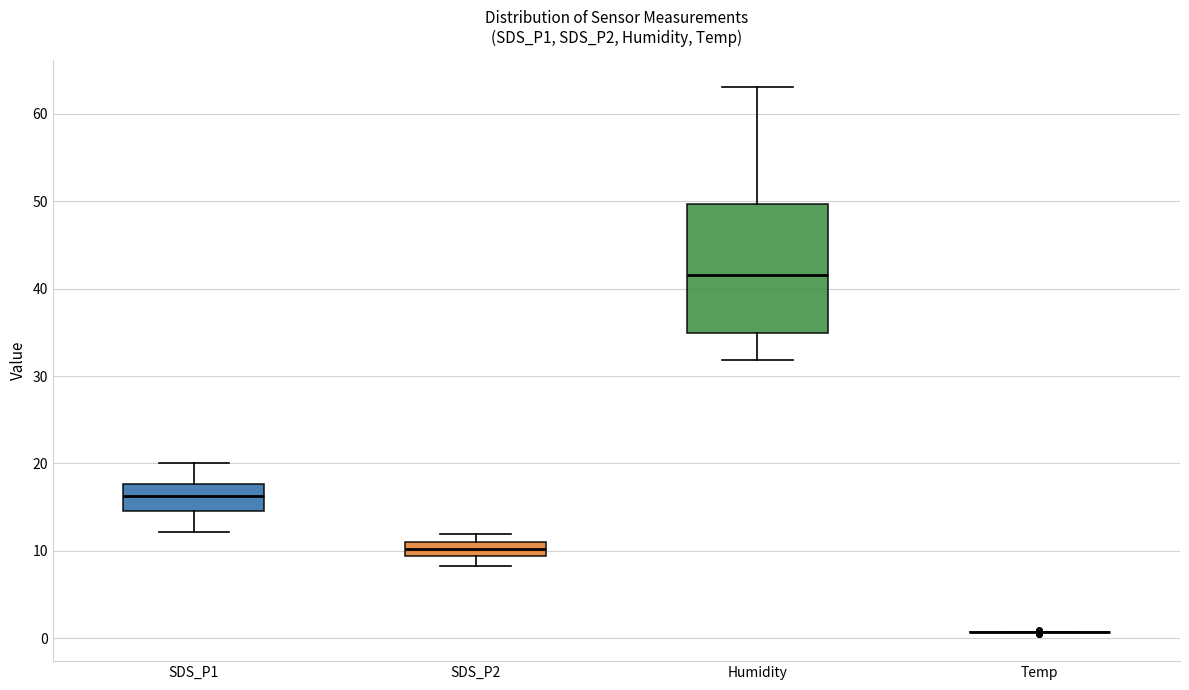

Where is the lower edge of the box for Humidity on the y-axis? The values are not printed on the chart, so give them approximately, as read against the axis.

35